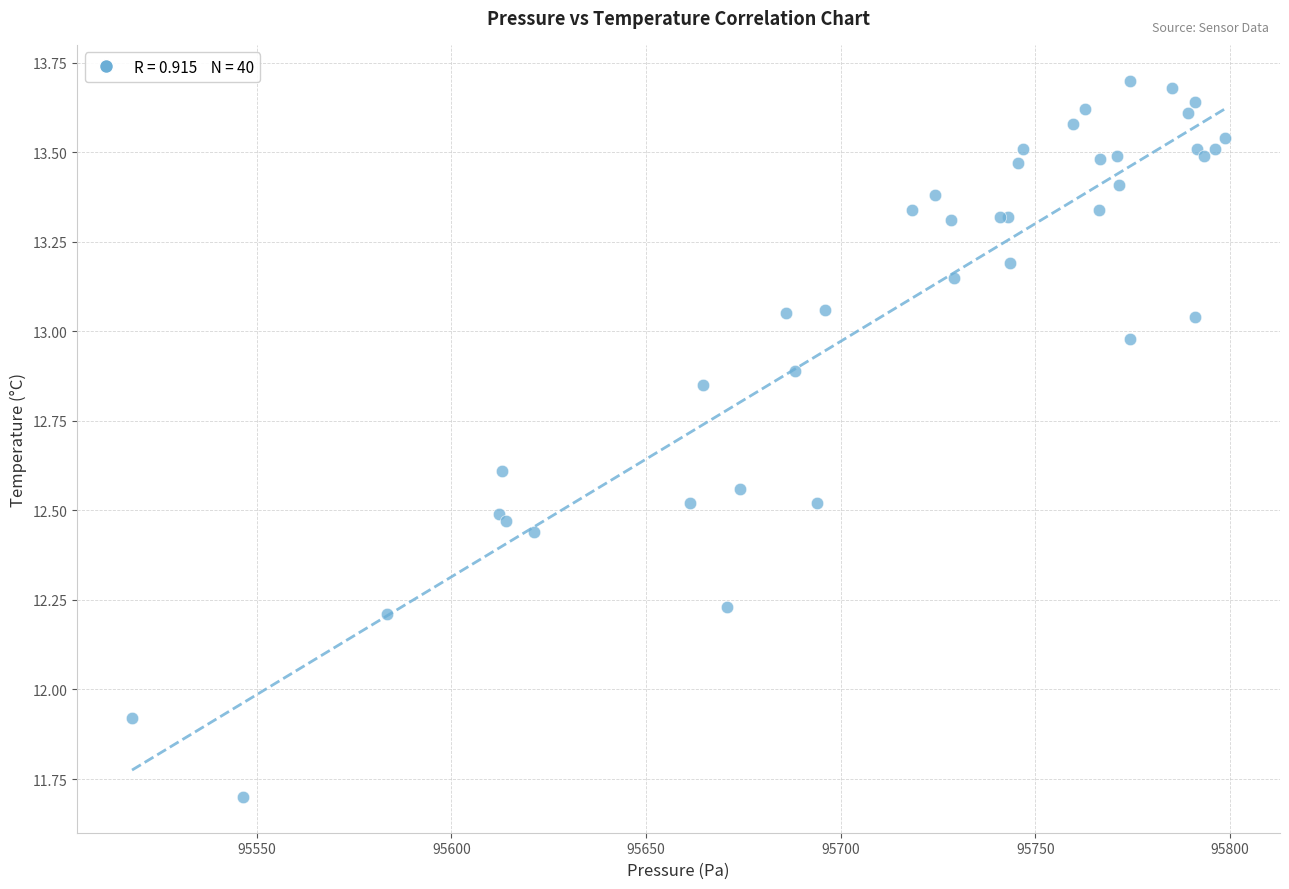

What Y value in the scatter plot is closest to 12?

11.9